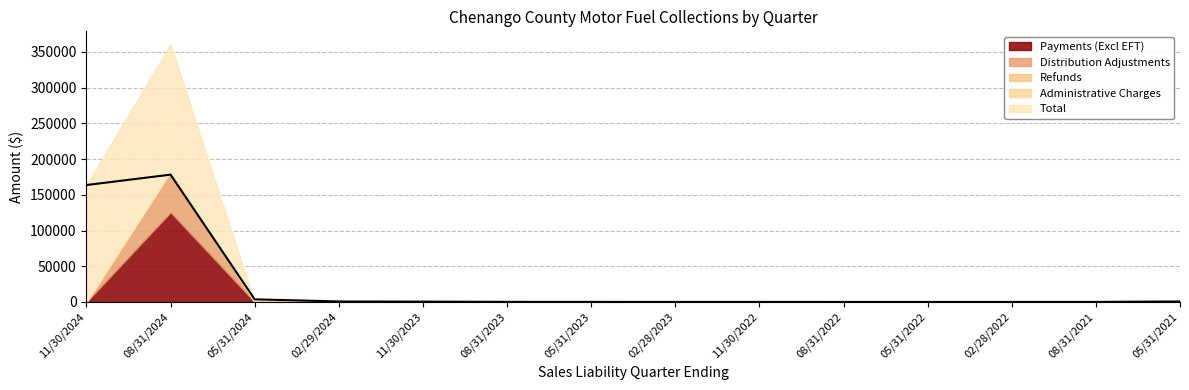

Is the value of Payments (Excl EFT) at 11/30/2023 greater than the value of Total at 02/28/2022?

Yes